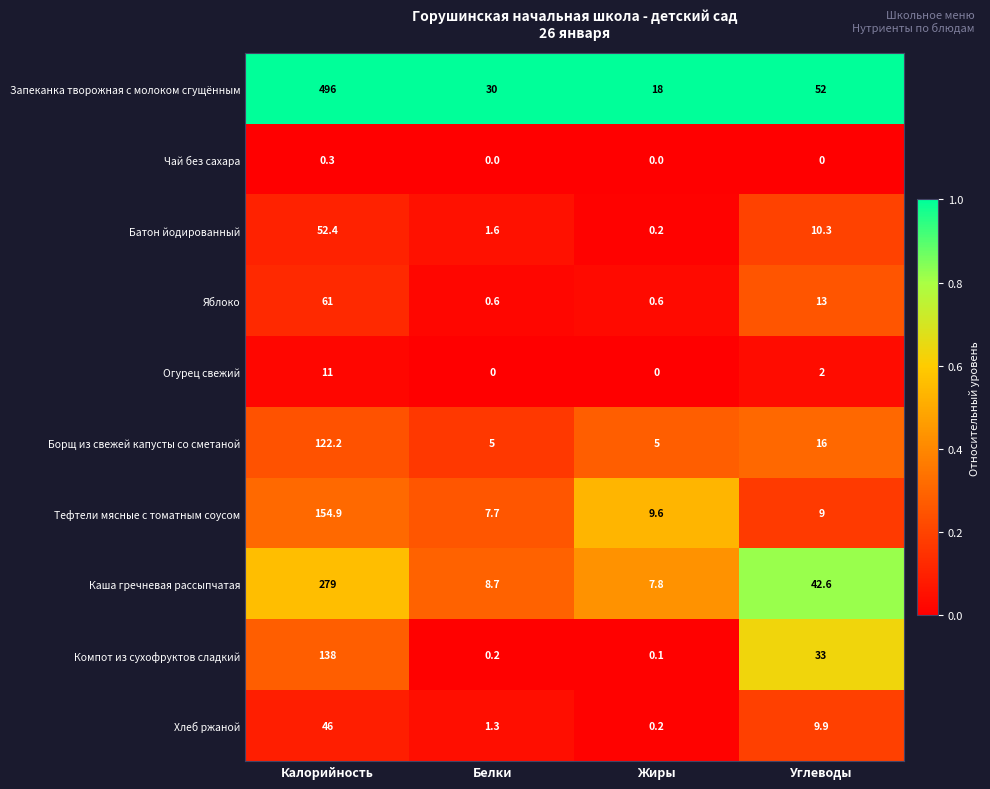

List the labels in order of Хлеб ржаной value, largest first.

Калорийность, Углеводы, Белки, Жиры